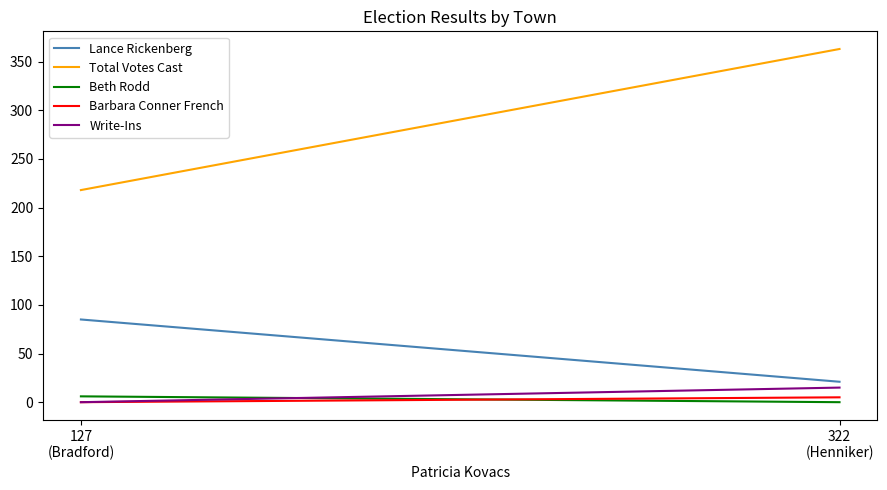

How many data points does each series have?

2